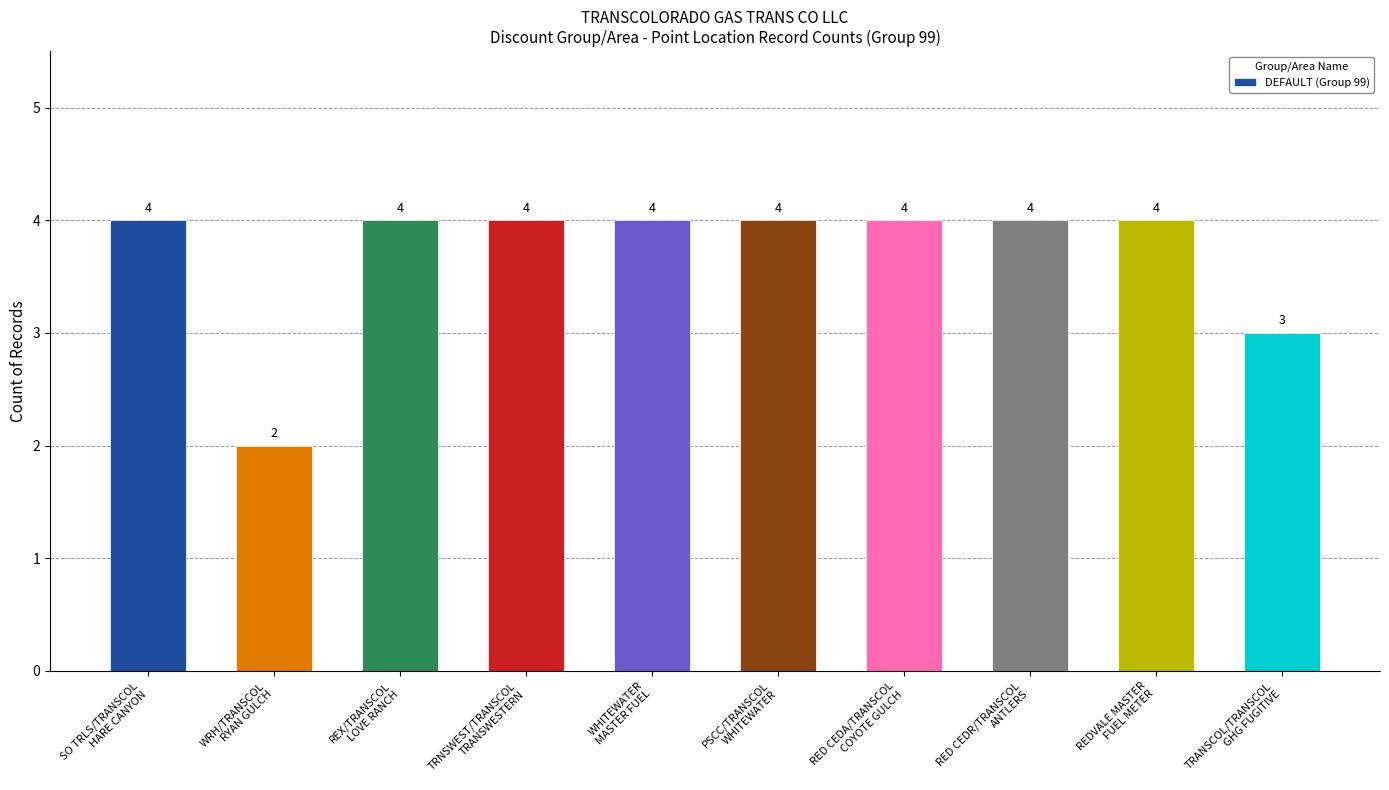

Are the bars horizontal?

No